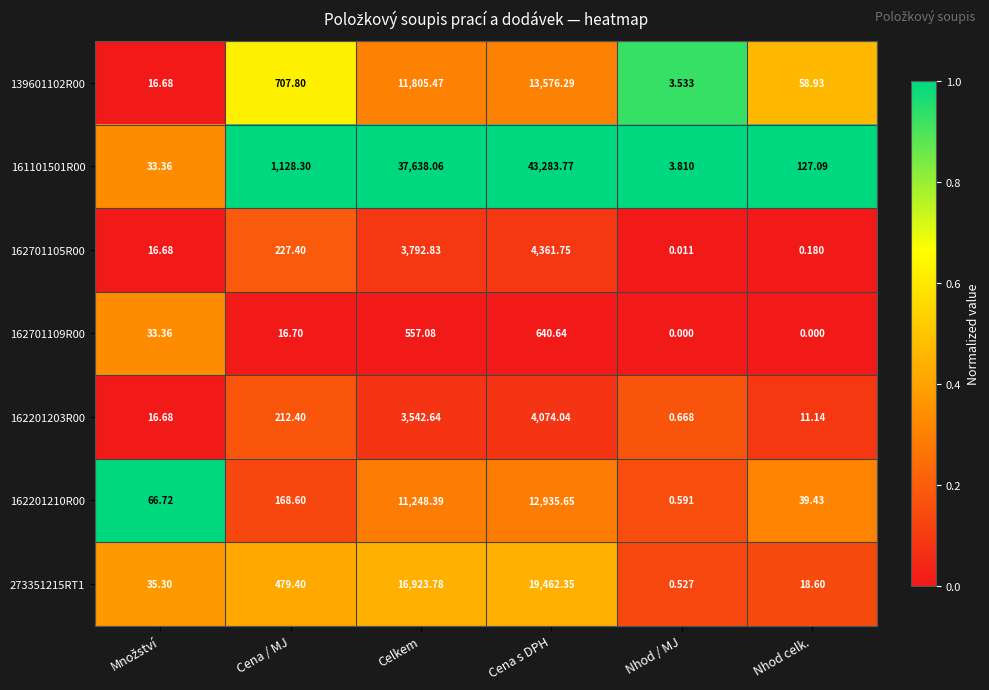

What is the total value across all series at Nhod celk.?

255.4